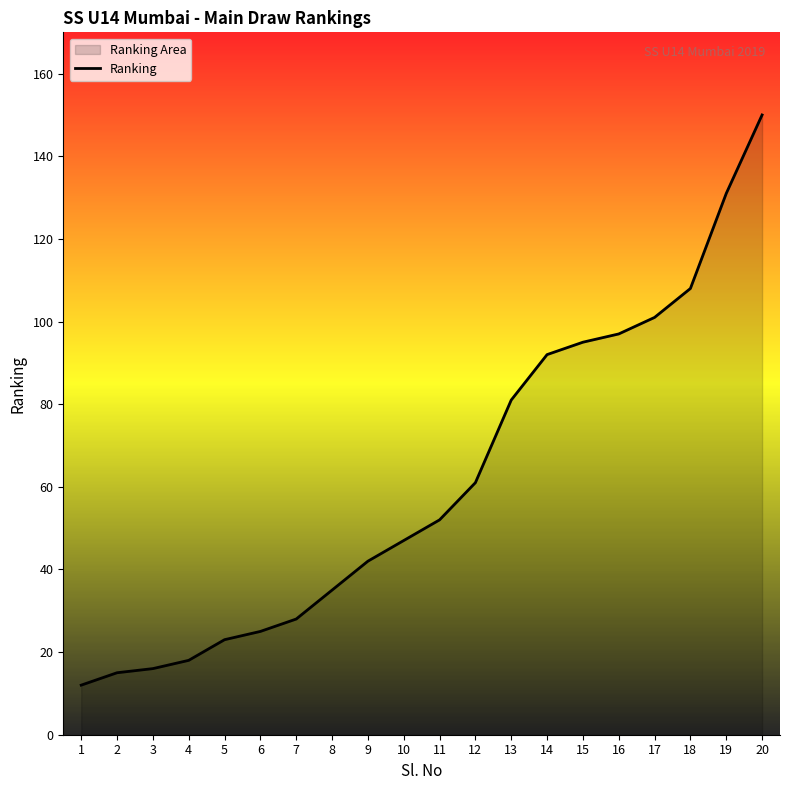

Rank the categories by value from lowest to highest.

1, 2, 3, 4, 5, 6, 7, 8, 9, 10, 11, 12, 13, 14, 15, 16, 17, 18, 19, 20